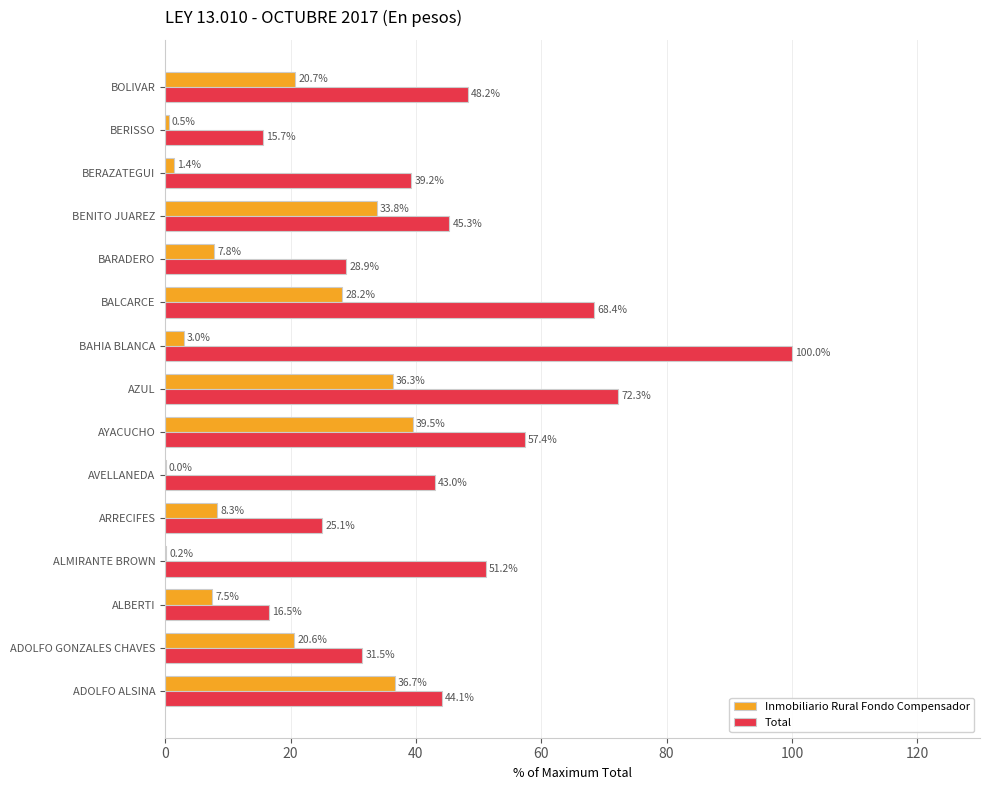

Is it true that Total equals 11.4 at BERAZATEGUI?

False